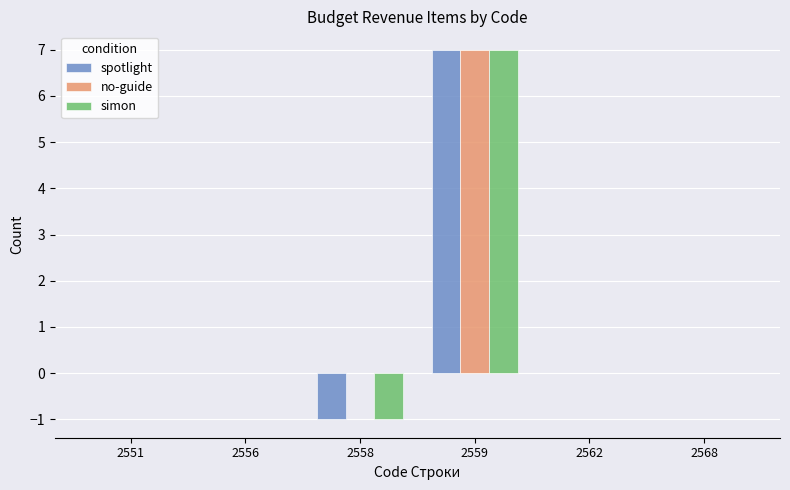

Count the number of data series in this chart.

3